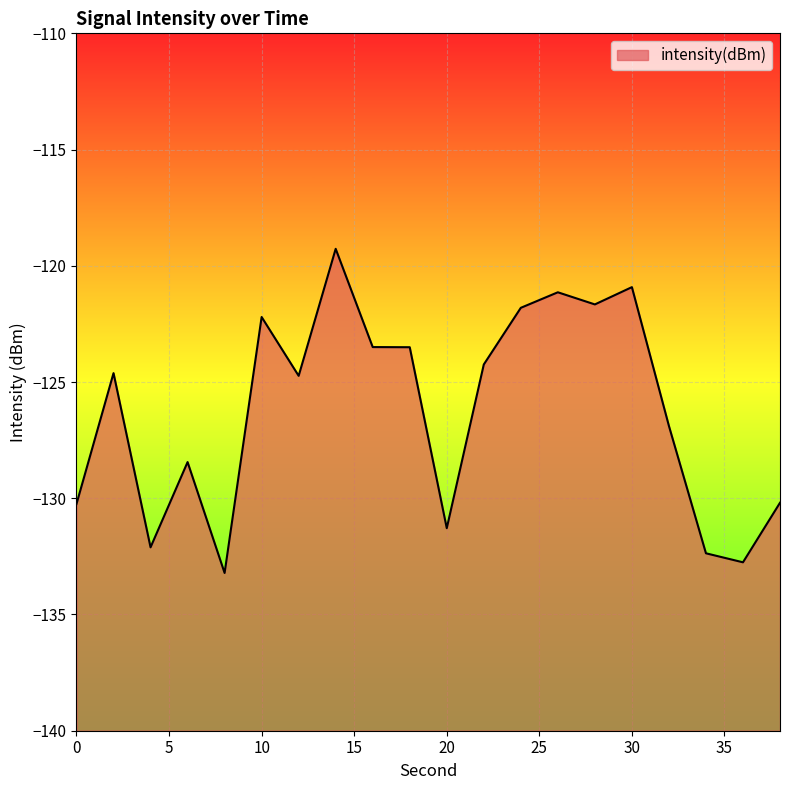

List the labels in order of value, smallest first.

8, 36, 34, 4, 20, 0, 38, 6, 32, 12, 2, 22, 18, 16, 10, 24, 28, 26, 30, 14